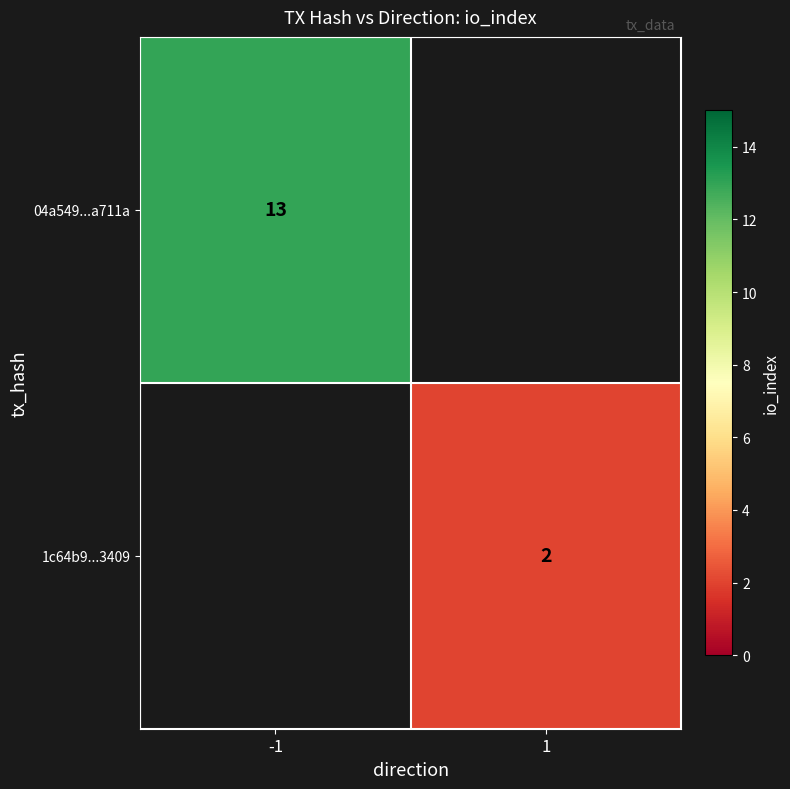

Is it true that 1c64b9...3409 equals 2 at 1?

True